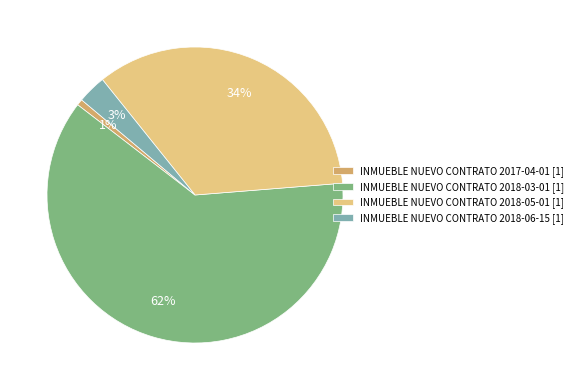

Rank the categories by value from highest to lowest.

INMUEBLE NUEVO CONTRATO 2018-03-01 [1], INMUEBLE NUEVO CONTRATO 2018-05-01 [1], INMUEBLE NUEVO CONTRATO 2018-06-15 [1], INMUEBLE NUEVO CONTRATO 2017-04-01 [1]